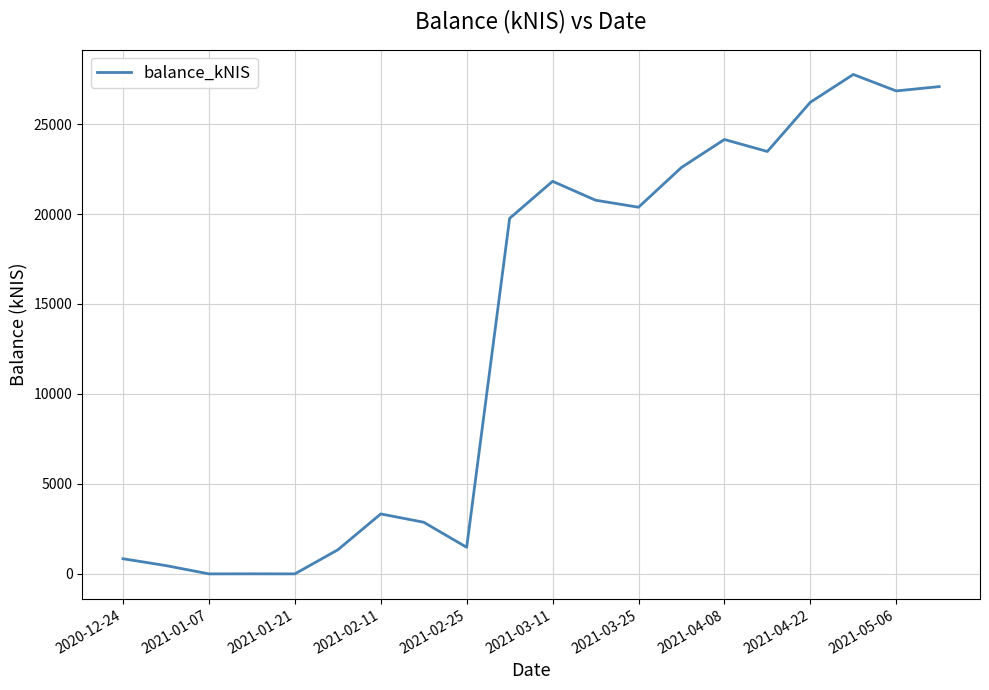

What is the greatest value displayed?

27756.6